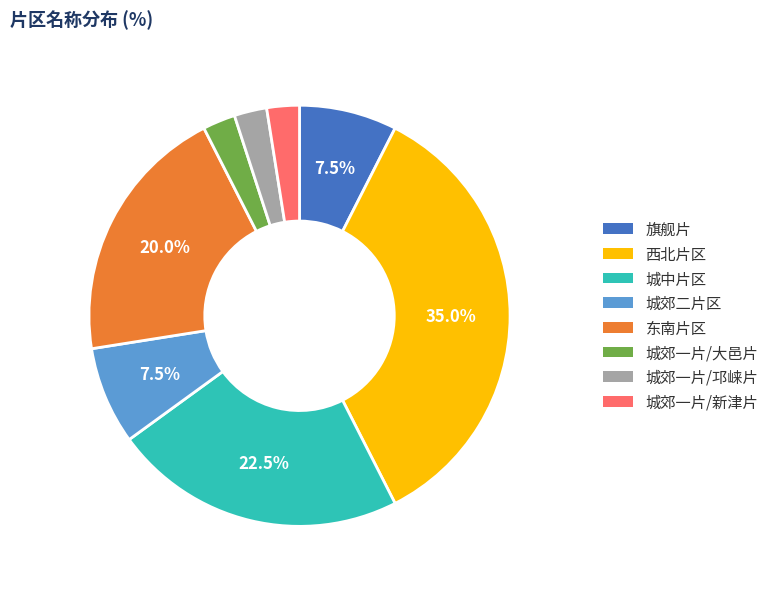

Does any single category account for the majority?

No